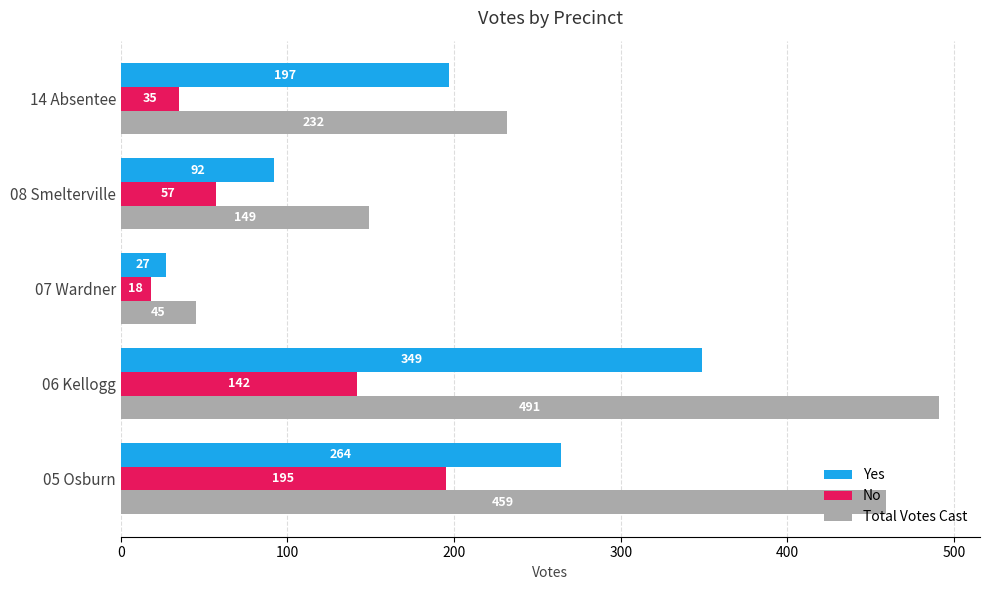

What is the sum of all Total Votes Cast values?

1376